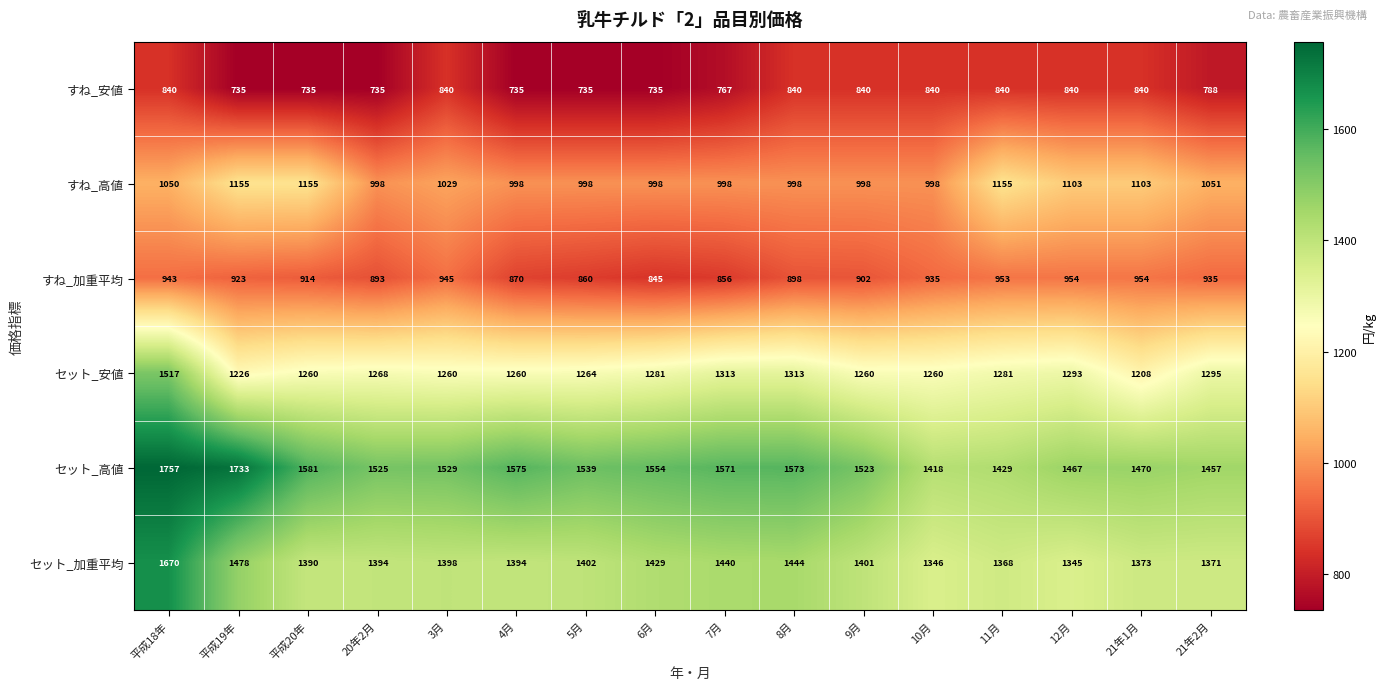

Rank the series by their maximum value, from lowest to highest.

すね_安値, すね_加重平均, すね_高値, セット_安値, セット_加重平均, セット_高値